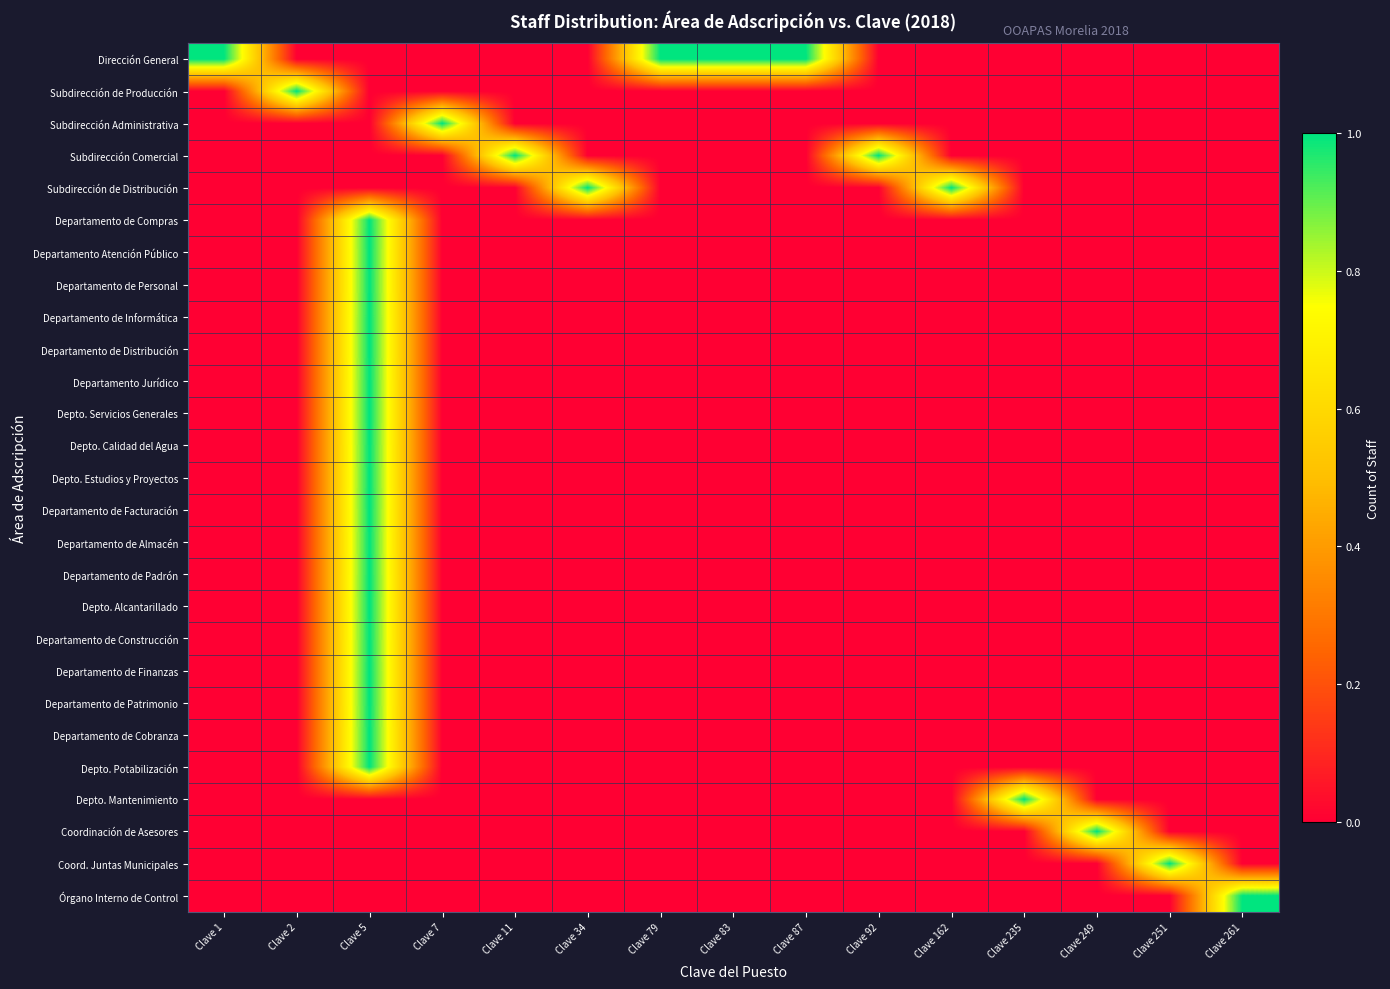

What is the spread (max minus min) of values at Clave 83?

1